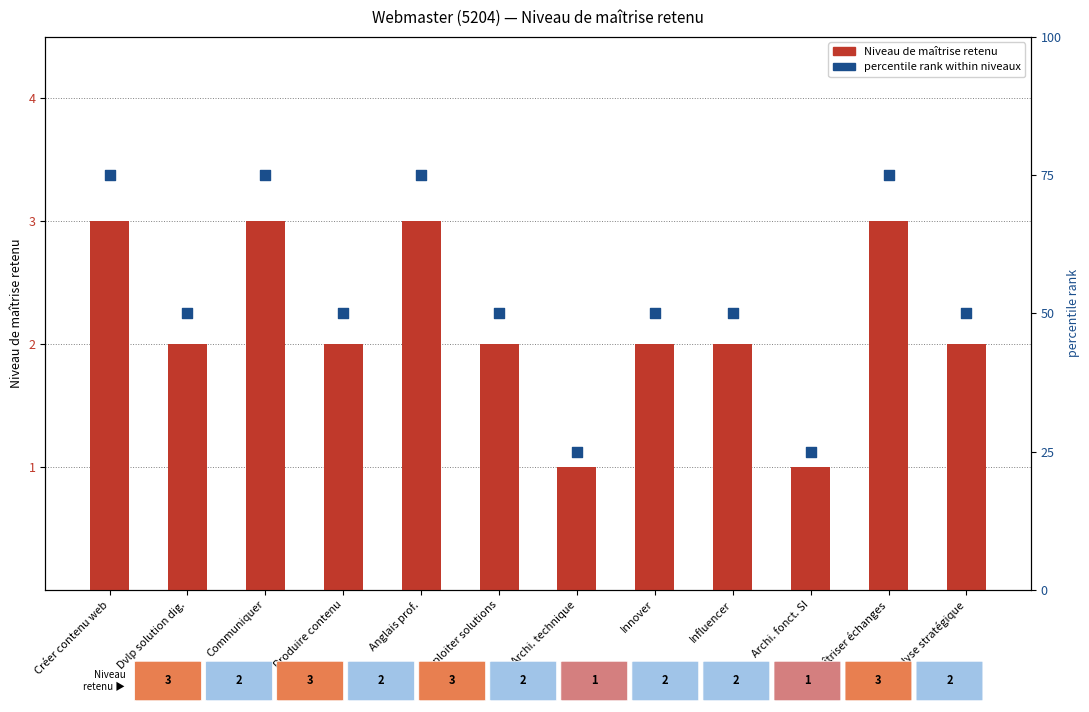

Which series contains the highest Y value?

percentile rank within niveaux